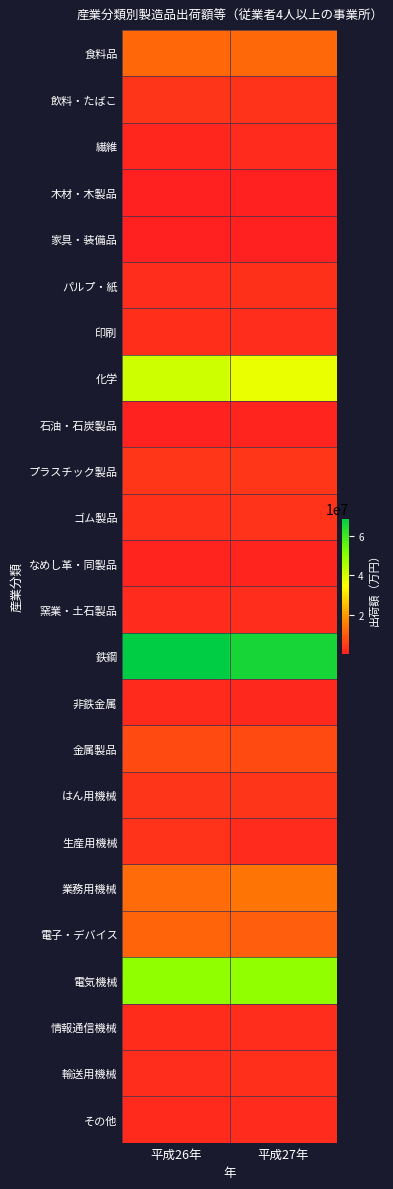

At how many categories does at least one series exceed 58599571?

2